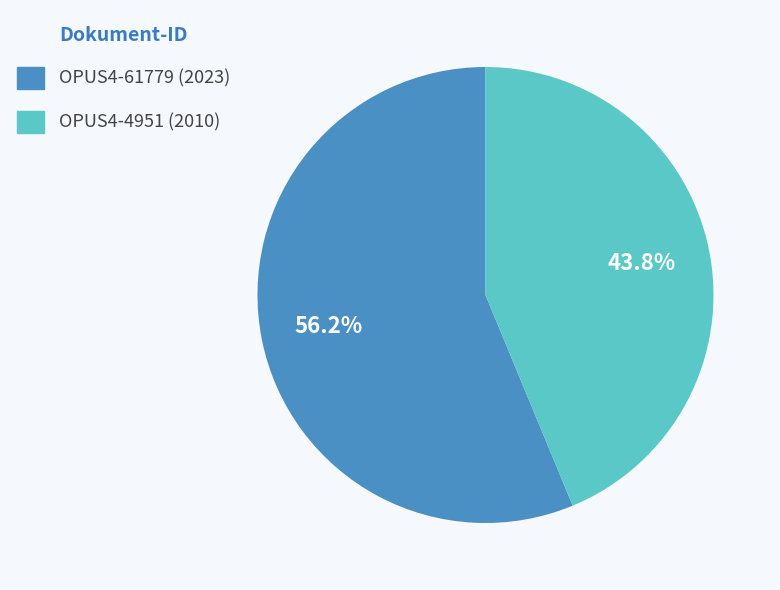

The OPUS4-4951 (2010) slice represents 44% of the pie. True or false?

True